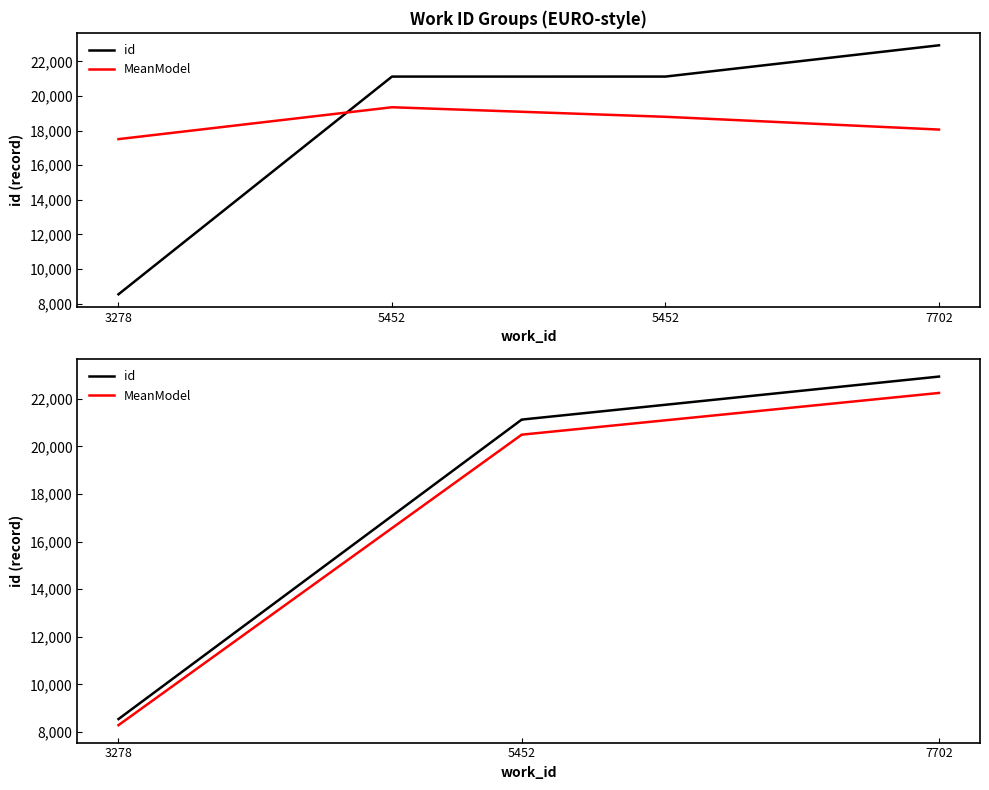

How many lines are shown in the chart?

2